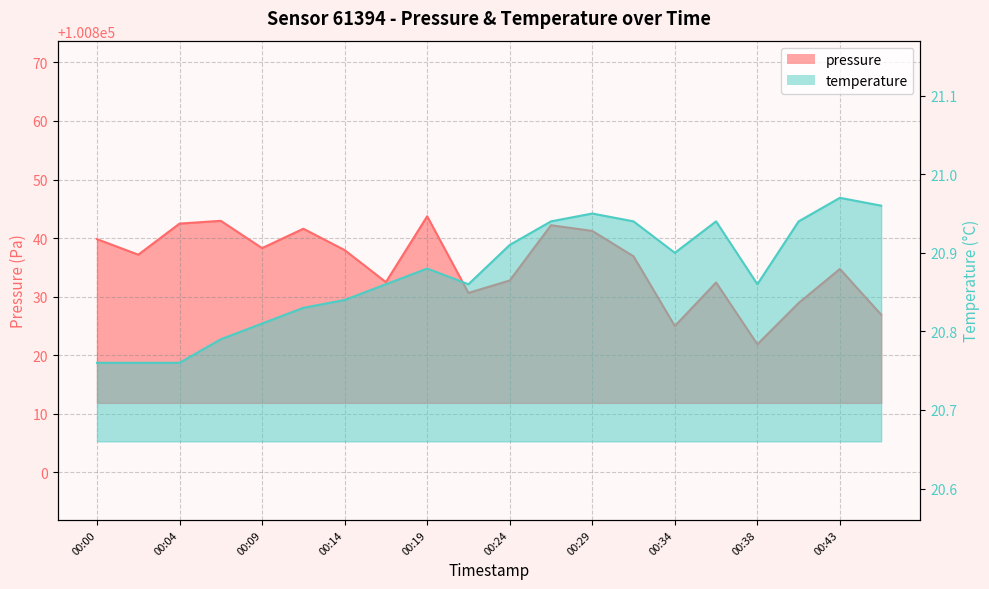

The pressure series shows 100837.2 at 00:02. True or false?

True